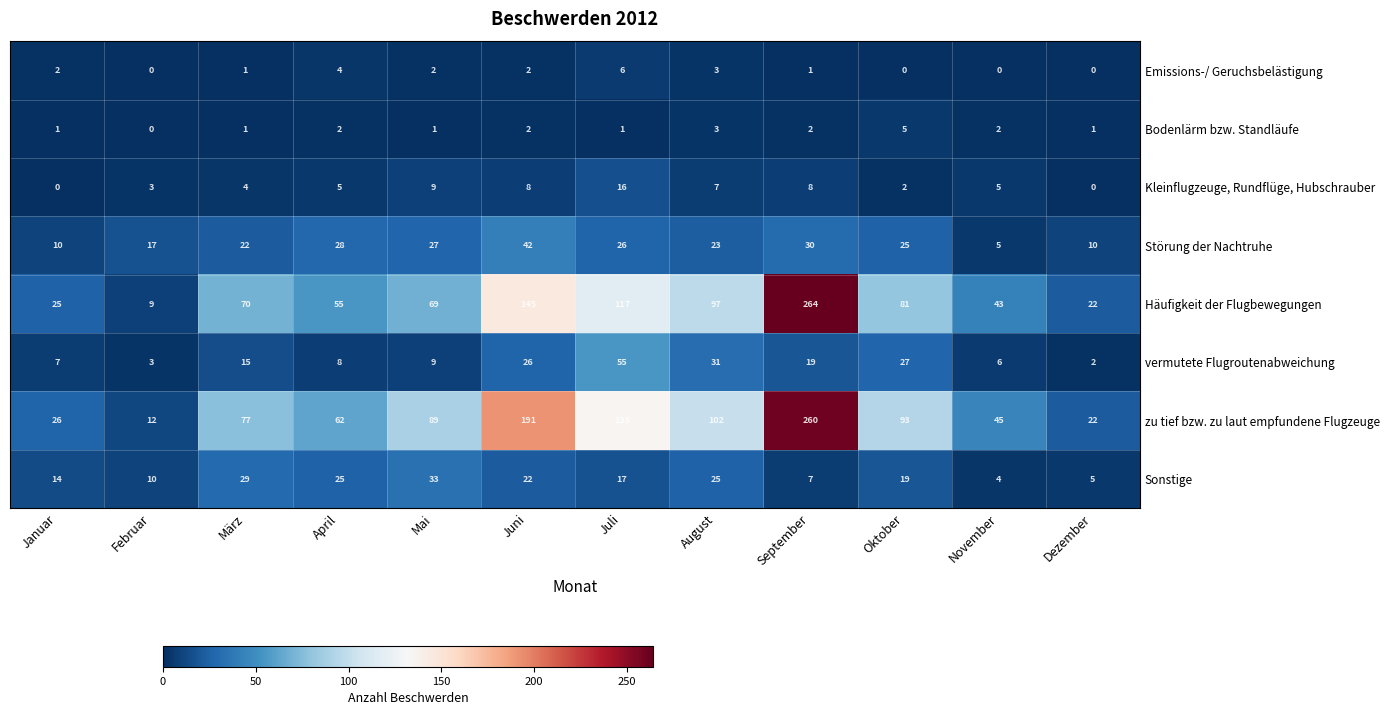

Which series has the widest spread of values?

Häufigkeit der Flugbewegungen